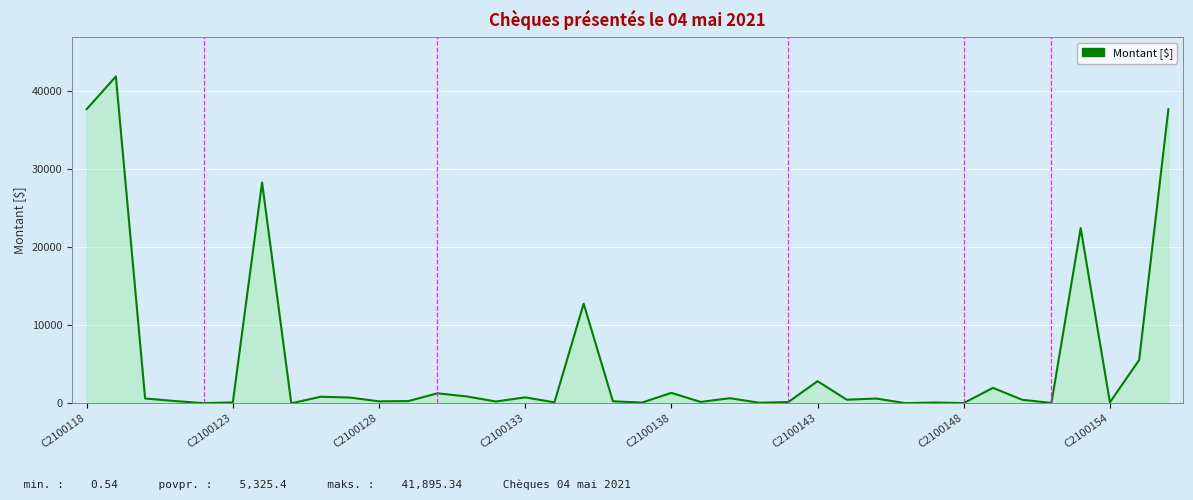

What is the maximum value shown in the chart?

41895.3